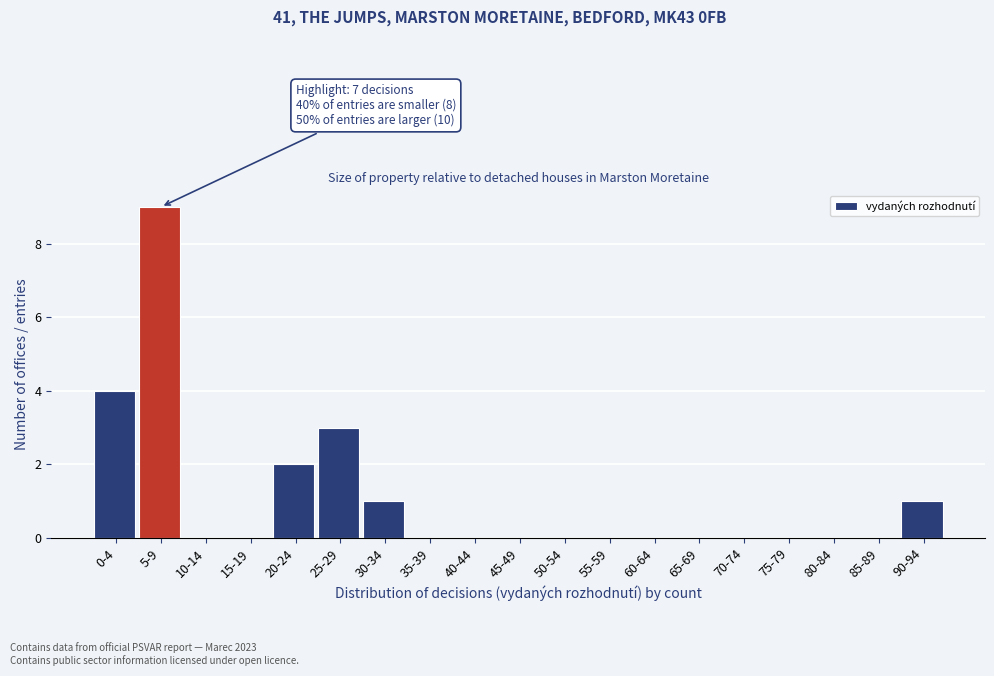

Reading left to right, transcribe all the data shown in this chart.

0-4=4	5-9=9	10-14=0	15-19=0	20-24=2	25-29=3	30-34=1	35-39=0	40-44=0	45-49=0	50-54=0	55-59=0	60-64=0	65-69=0	70-74=0	75-79=0	80-84=0	85-89=0	90-94=1